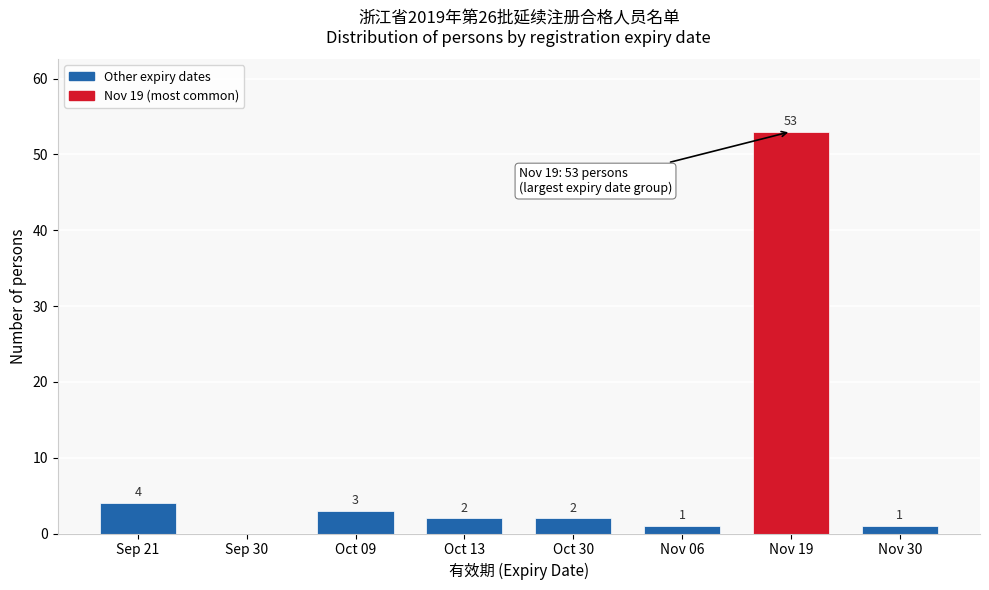

Reading right to left, what are all the values shown in this chart?

Nov 30=1	Nov 19=53	Nov 06=1	Oct 30=2	Oct 13=2	Oct 09=3	Sep 30=0	Sep 21=4